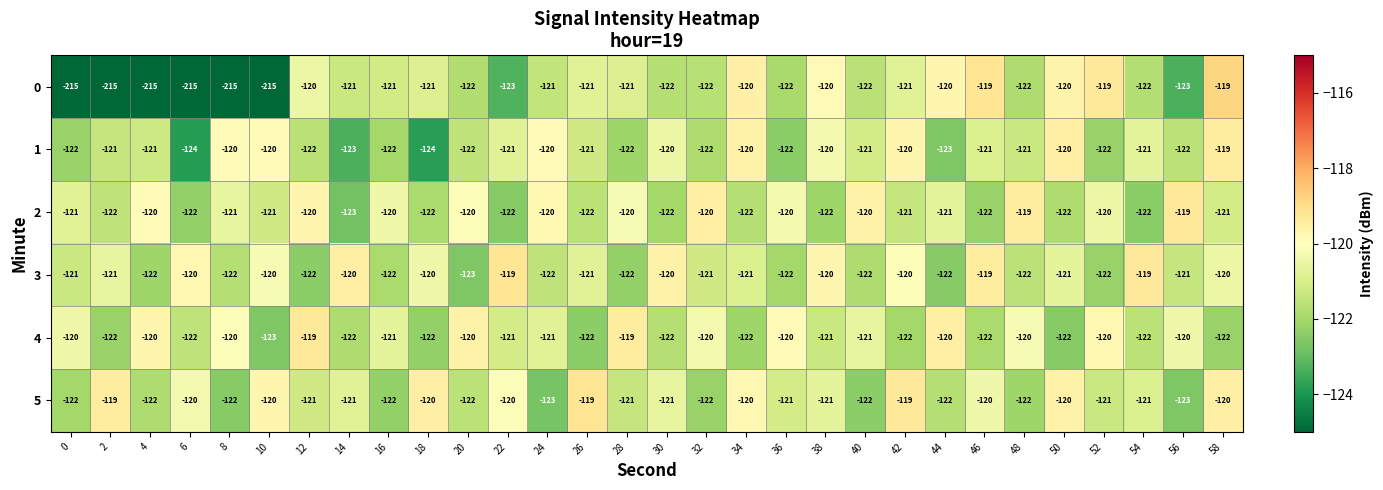

What is the minimum value shown in the chart?

-215